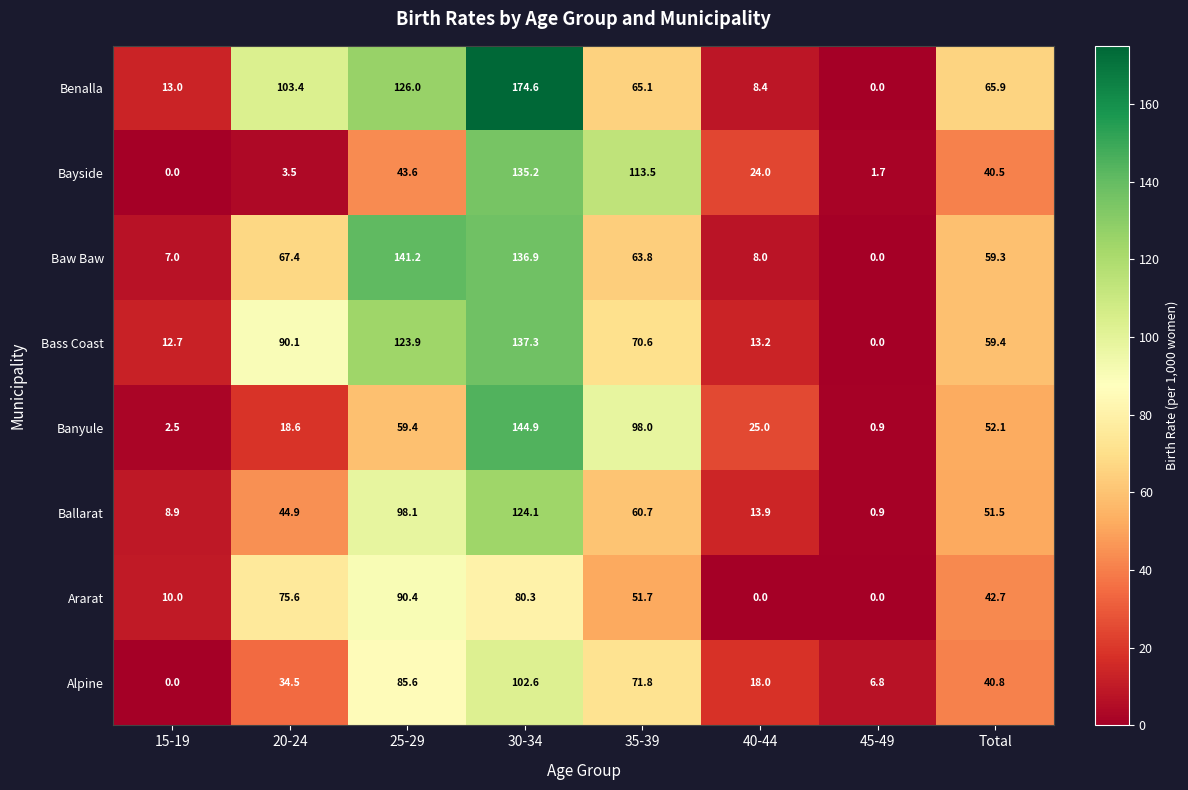

The value of Ararat at 25-29 is 158.0. True or false?

False